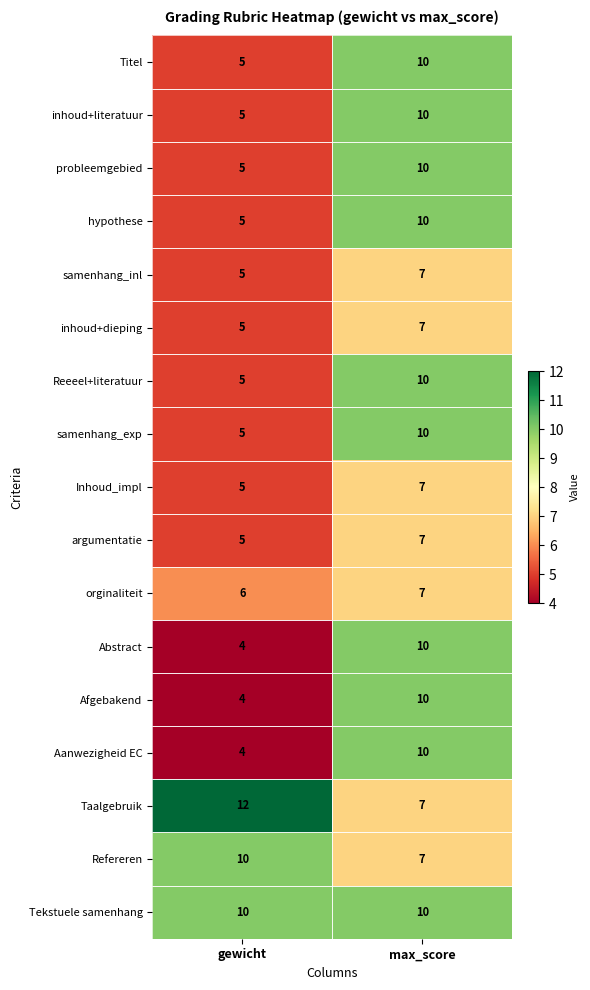

What is the spread (max minus min) of values at gewicht?

8